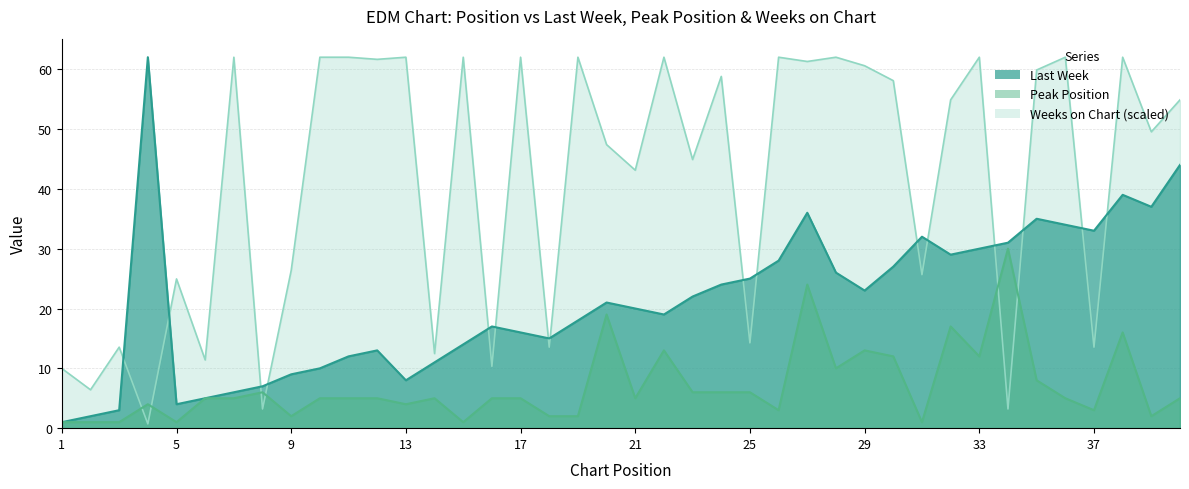

True or false: Last Week and Peak Position cross at least once.

False